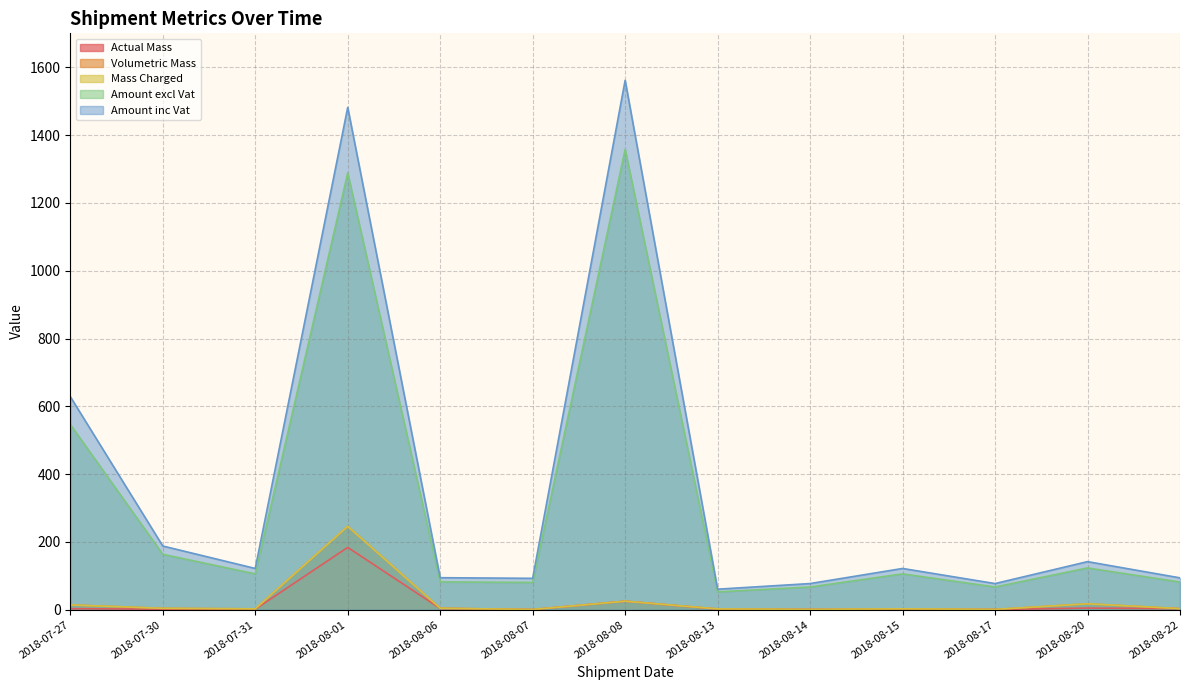

Between 2018-08-17 and 2018-08-08, which is larger?

2018-08-08